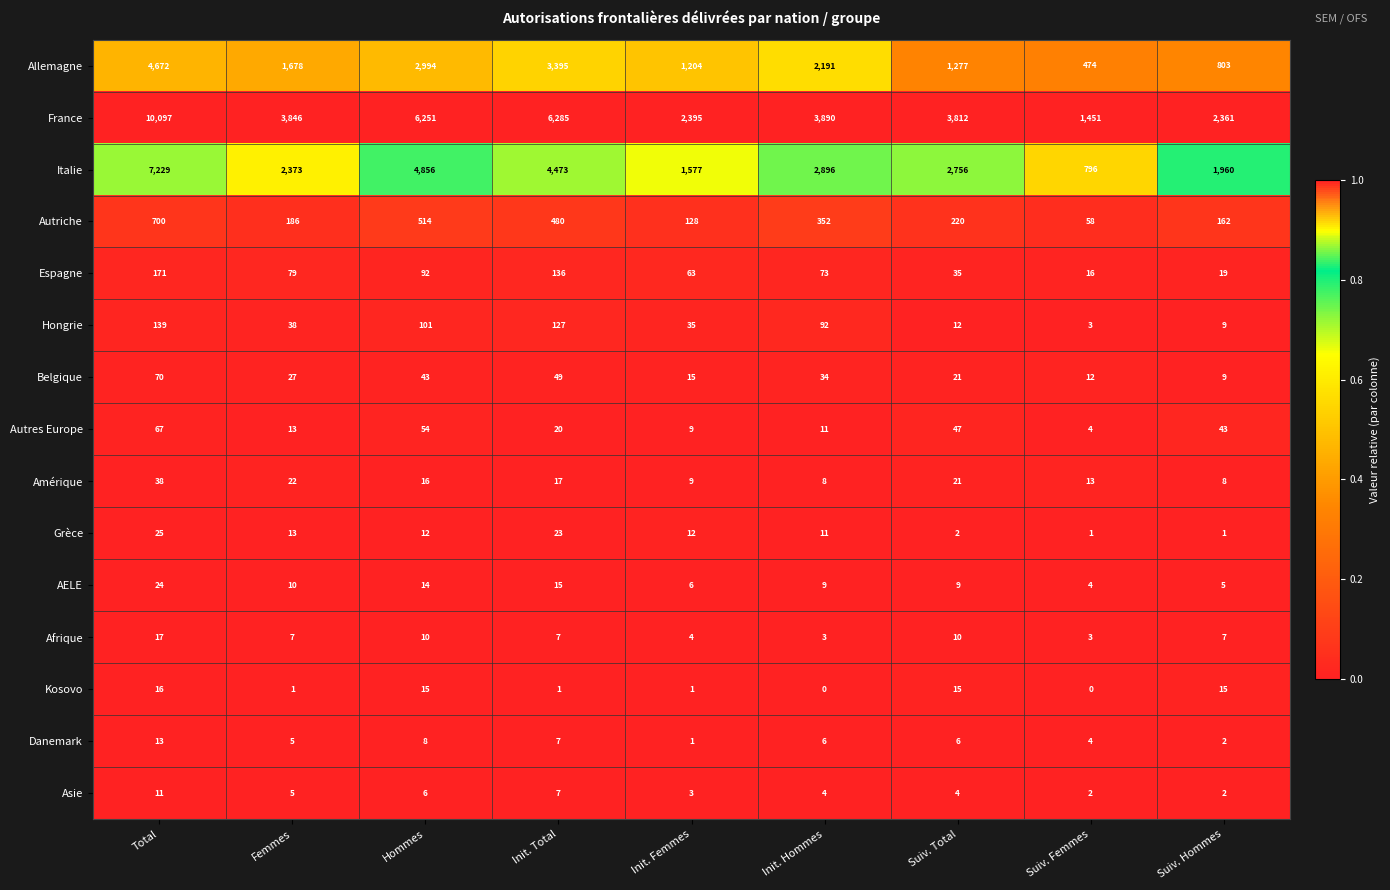

The value of Grèce at Total is 42. True or false?

False